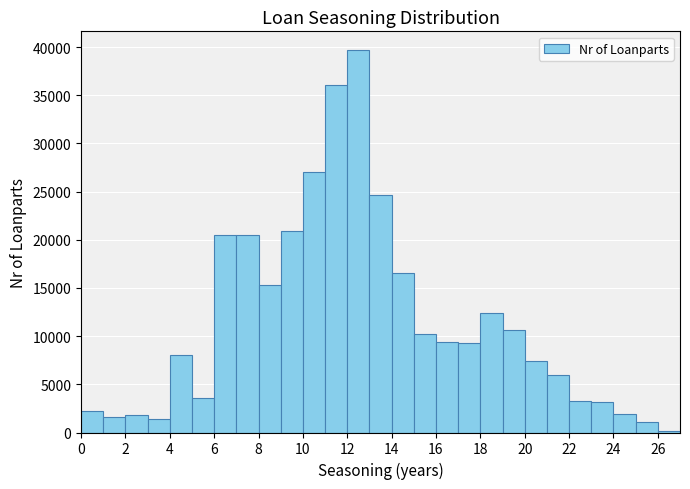

What is the height of the bar covering 17 to 18 on the x-axis? The values are not printed on the chart, so give them approximately, as read against the axis.

9500